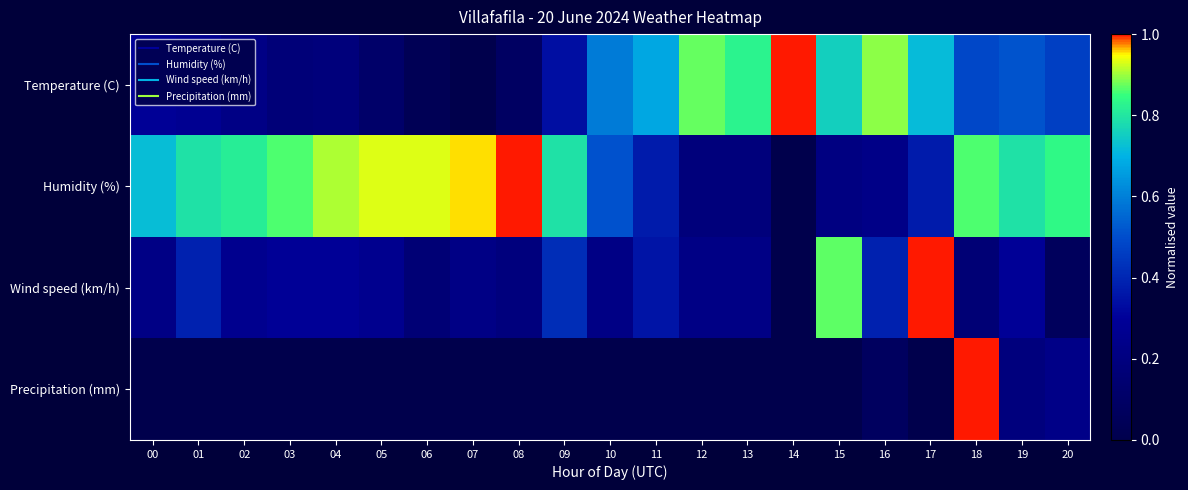

Which series has the largest total across all categories?

Humidity (%)